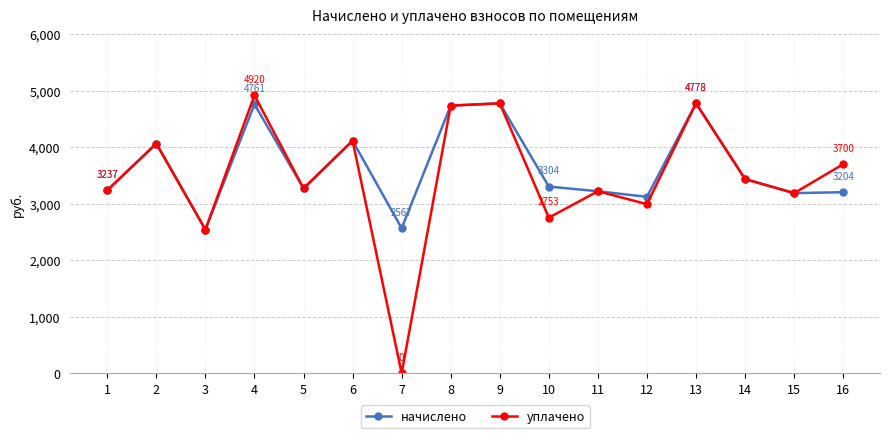

What is the sum of all уплачено values?

55731.0